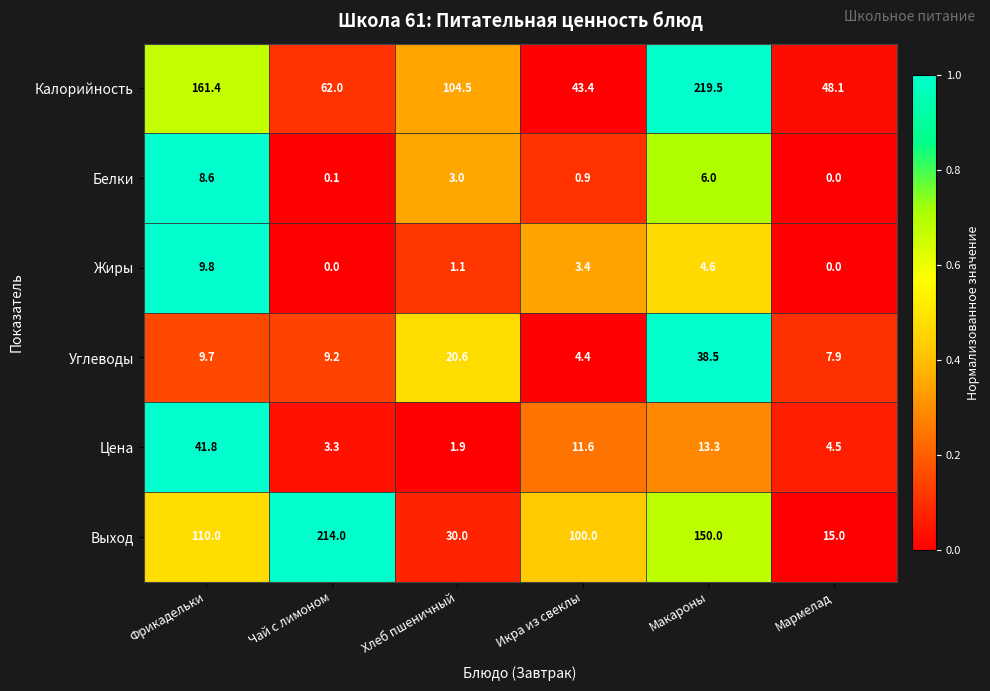

Which category has the lowest value in the Углеводы series?

Икра из свеклы